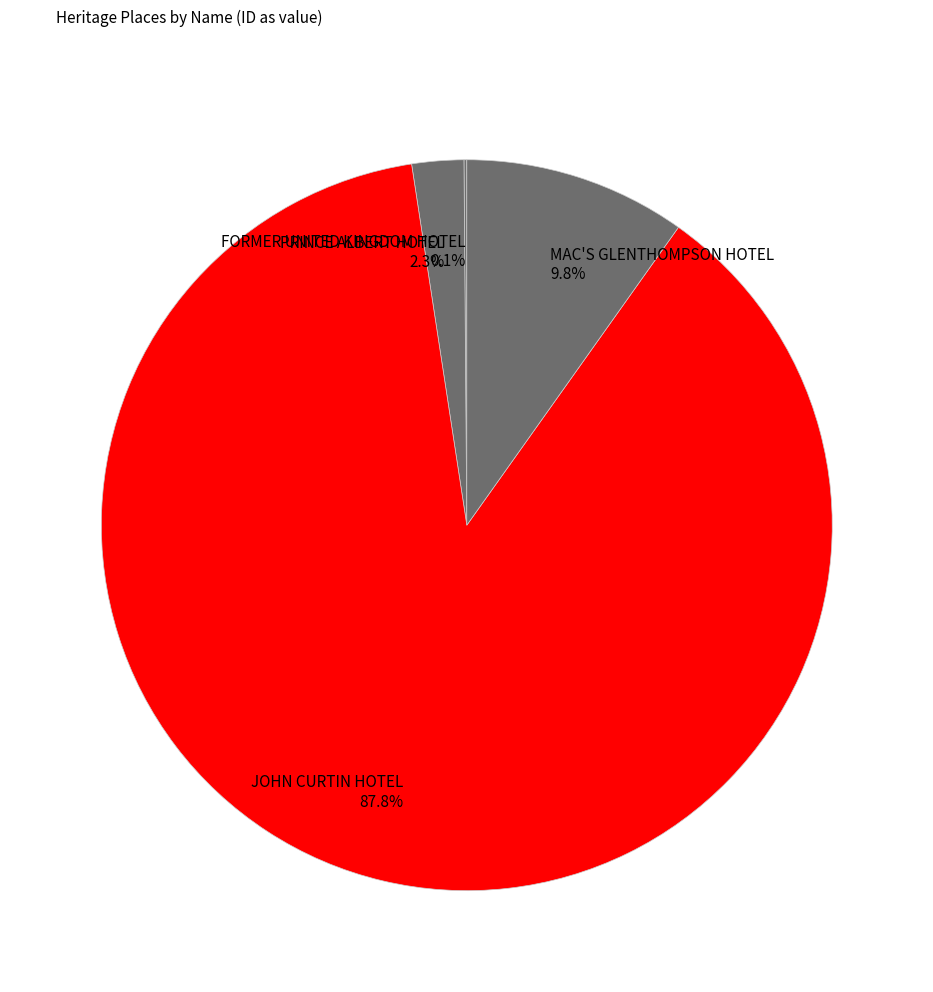

To the nearest percent, what is the average slice percentage?

25%